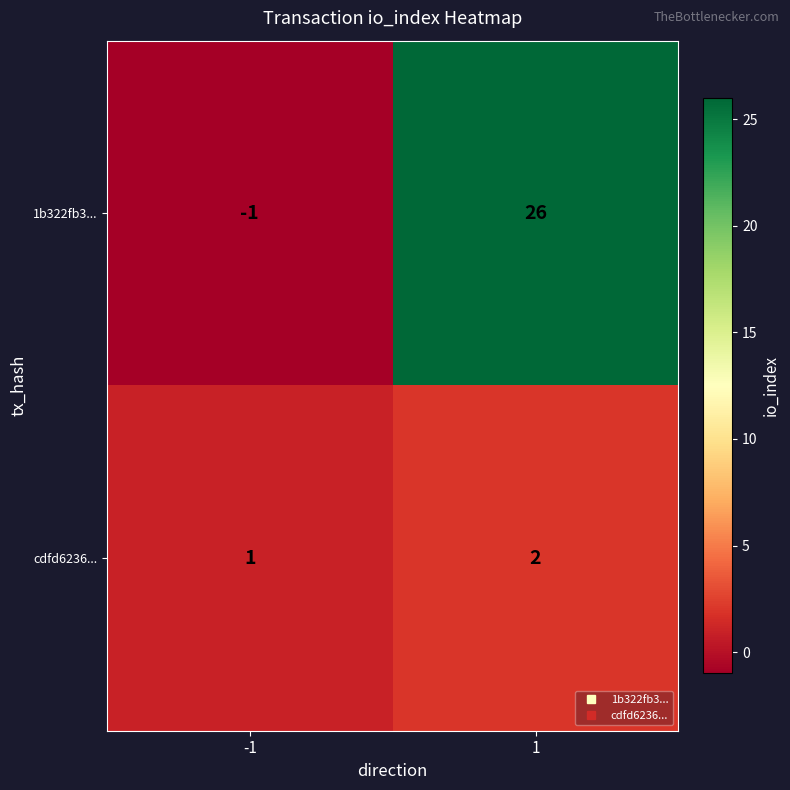

The cdfd6236... series shows 3 at 1. True or false?

False